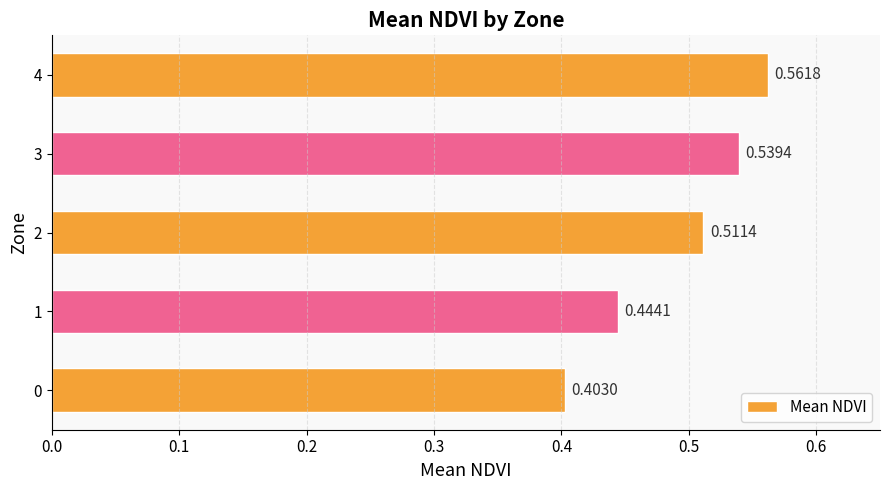

Rank the categories by value from lowest to highest.

0, 1, 2, 3, 4